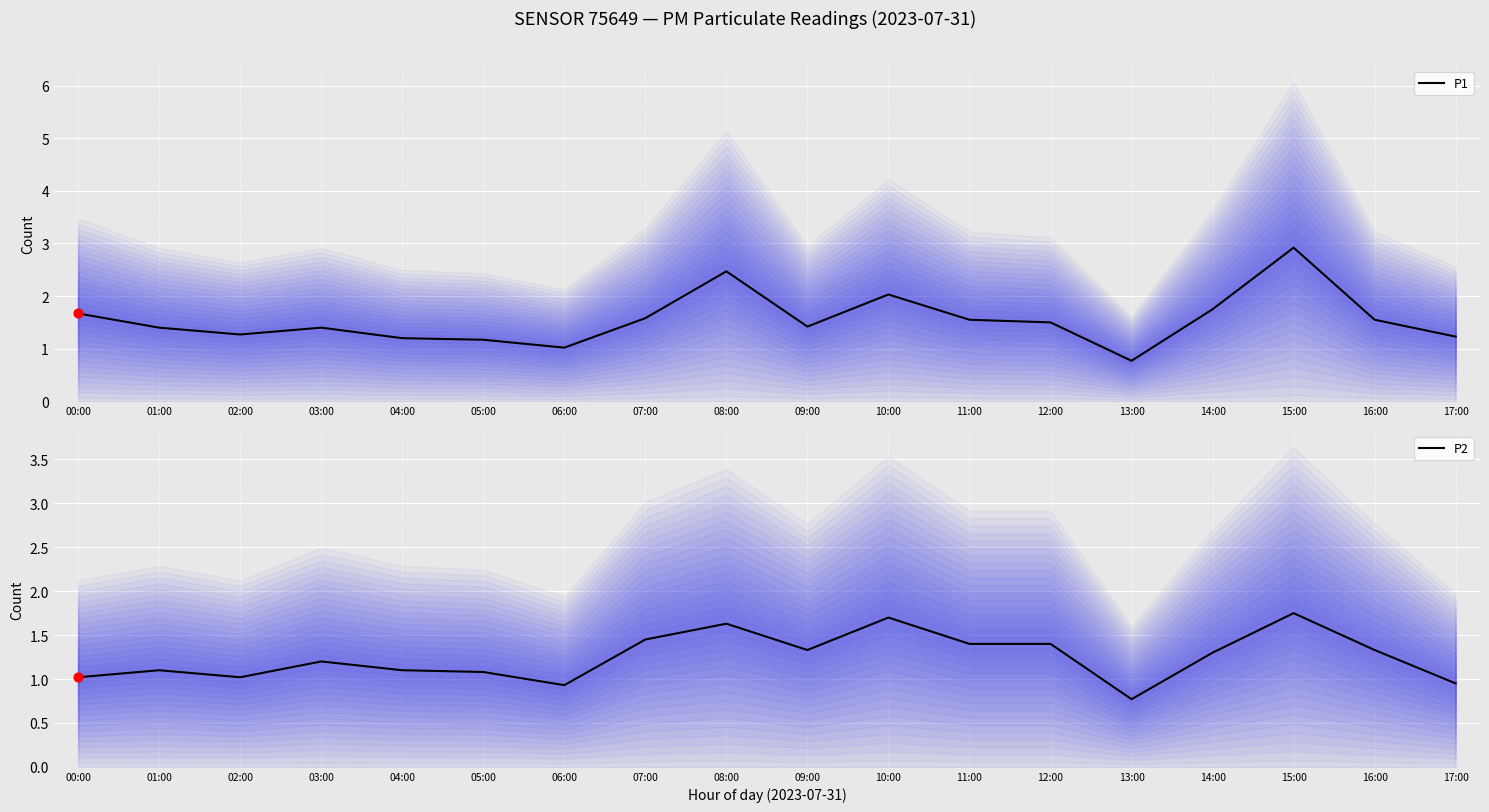

At how many categories does at least one series exceed 2?

3